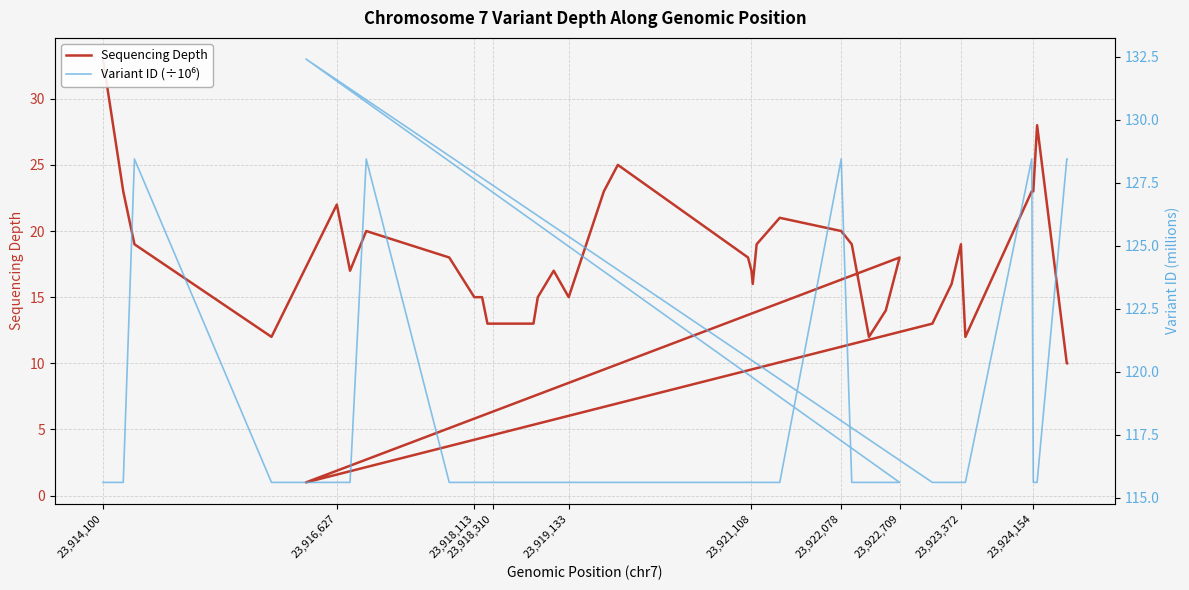

True or false: Variant ID (÷10⁶) and Sequencing Depth cross at least once.

False